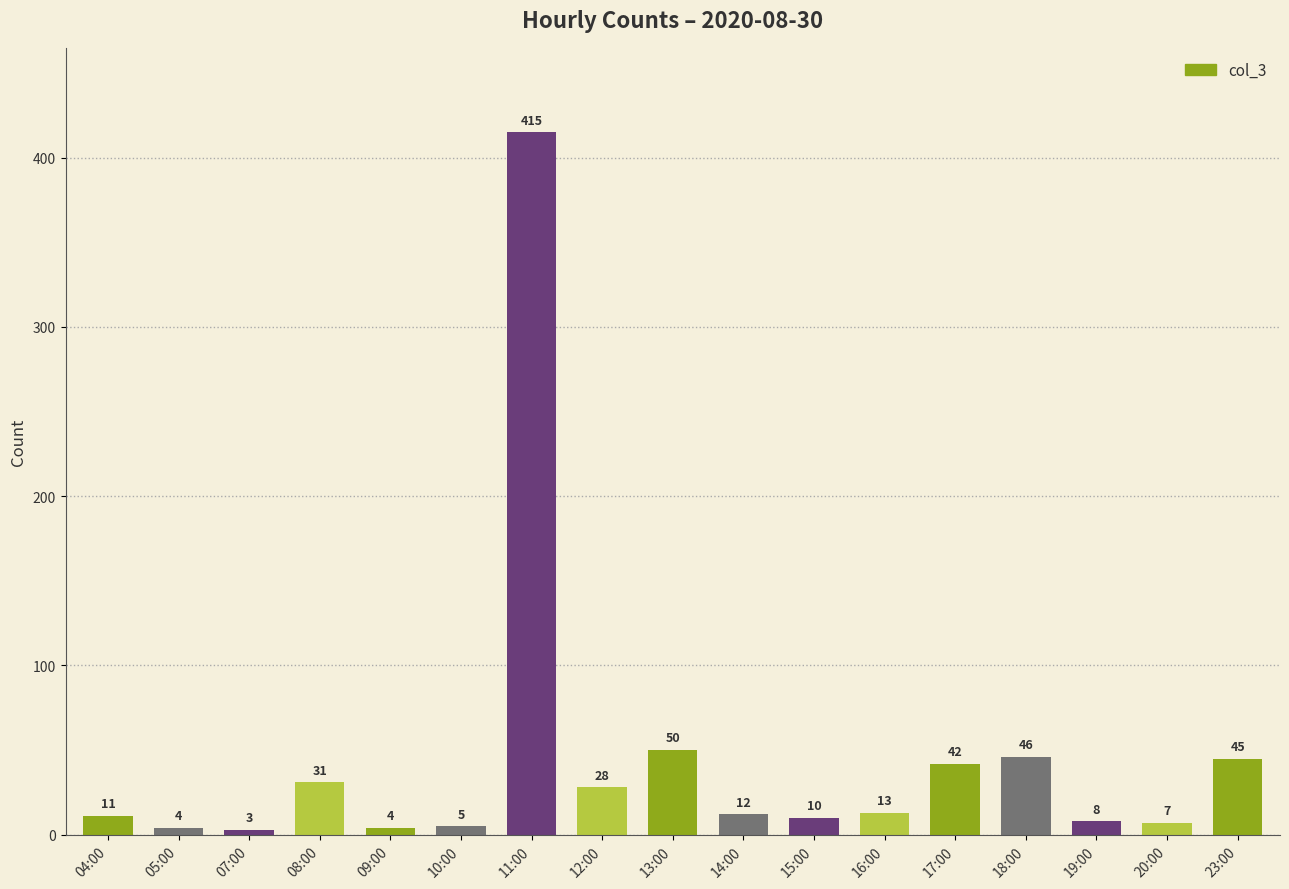

How many values are below 12?

8